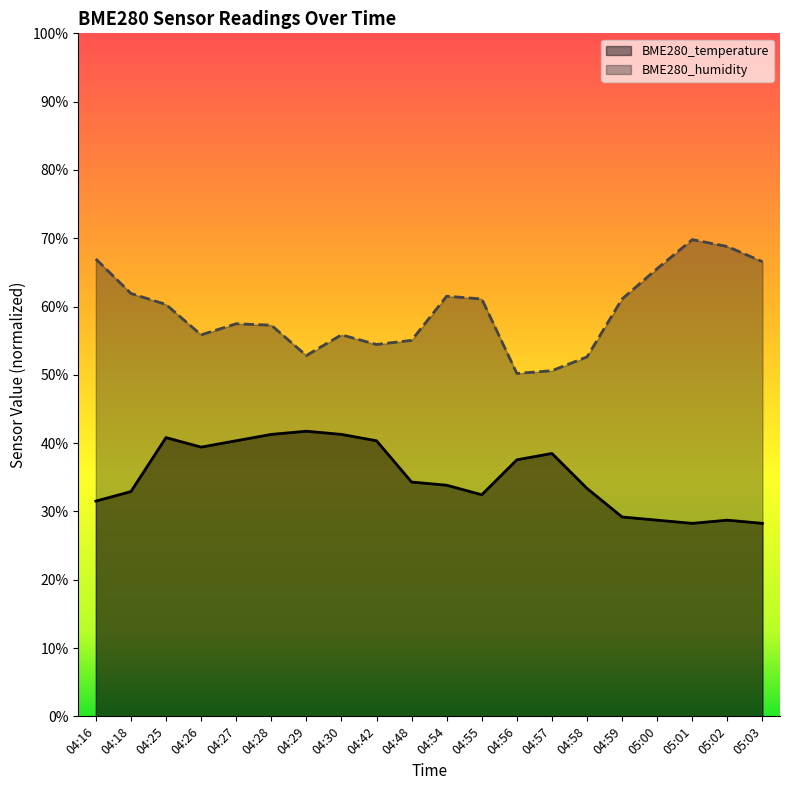

Rank the series by their average value, from lowest to highest.

BME280_temperature, BME280_humidity